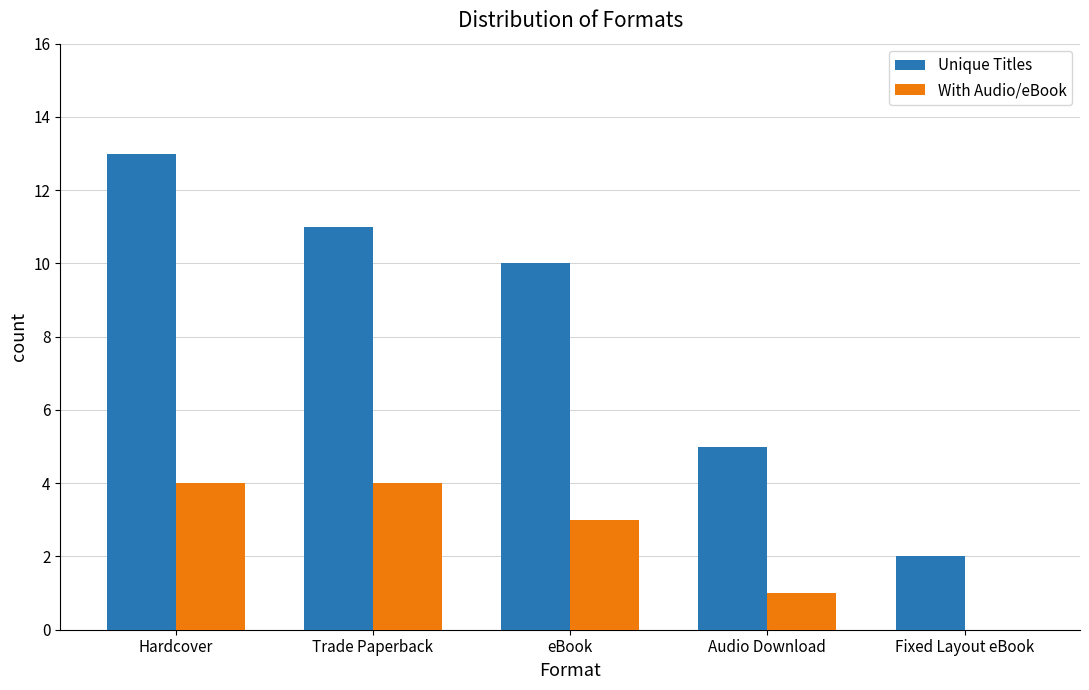

Where does the Unique Titles series first go above 10?

Hardcover